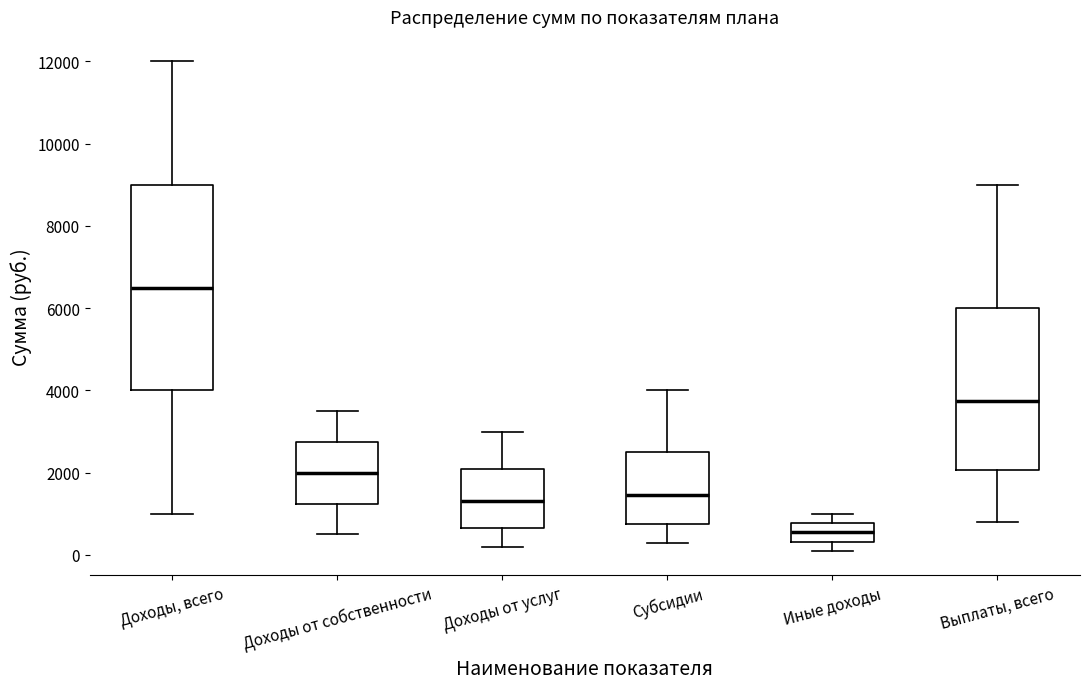

Reading left to right, read every box against the y-axis: the position of its median line, the range the box covers, and the ends of its whiskers. The values are not printed on the chart, so give them approximately, as read against the axis.

Доходы, всего: median 6600, box 4000 to 9000, whiskers 1000 to 12000
Доходы от собственности: median 2000, box 1200 to 2800, whiskers 600 to 3600
Доходы от услуг: median 1400, box 600 to 2200, whiskers 200 to 3000
Субсидии: median 1400, box 800 to 2600, whiskers 400 to 4000
Иные доходы: median 600, box 400 to 800, whiskers 200 to 1000
Выплаты, всего: median 3800, box 2000 to 6000, whiskers 800 to 9000